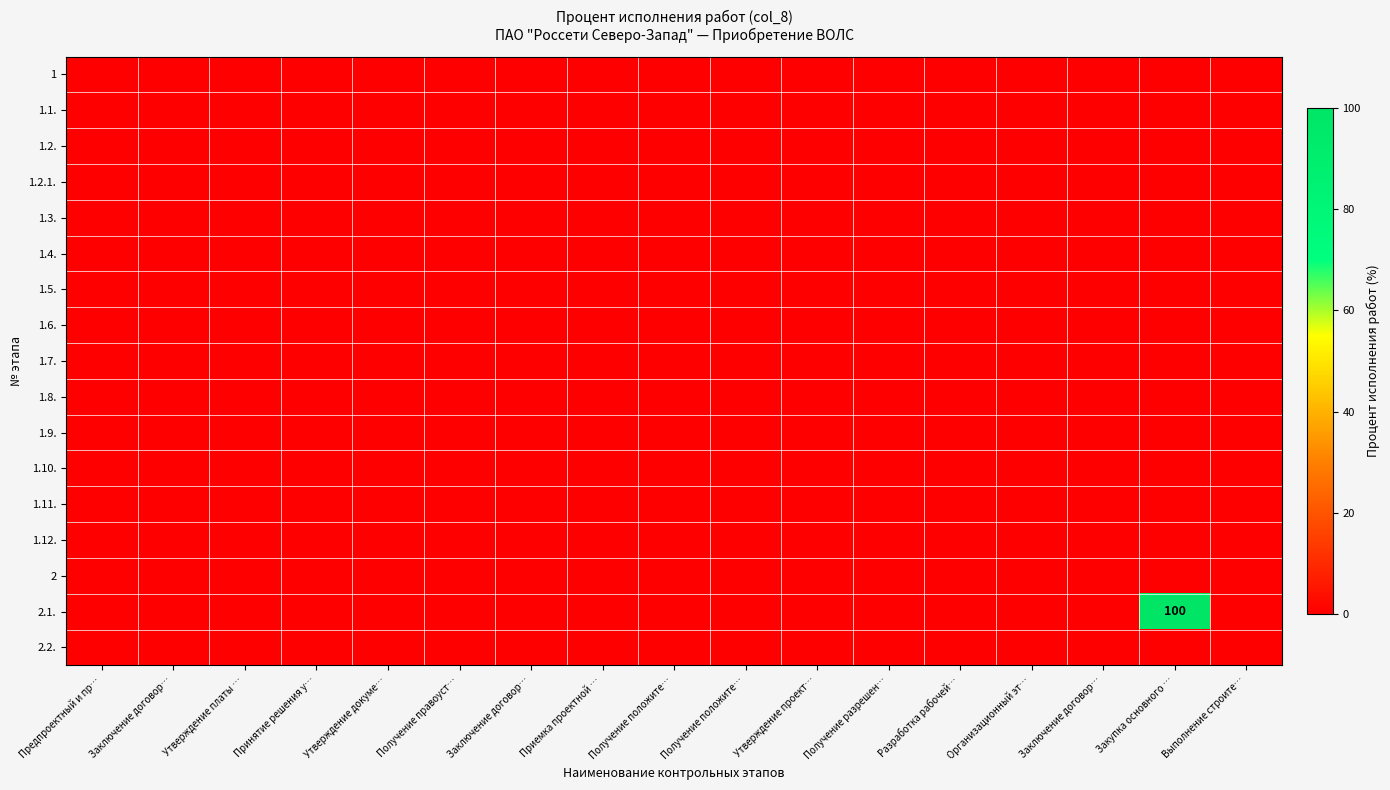

Which series has the largest range (max minus min)?

2.1.